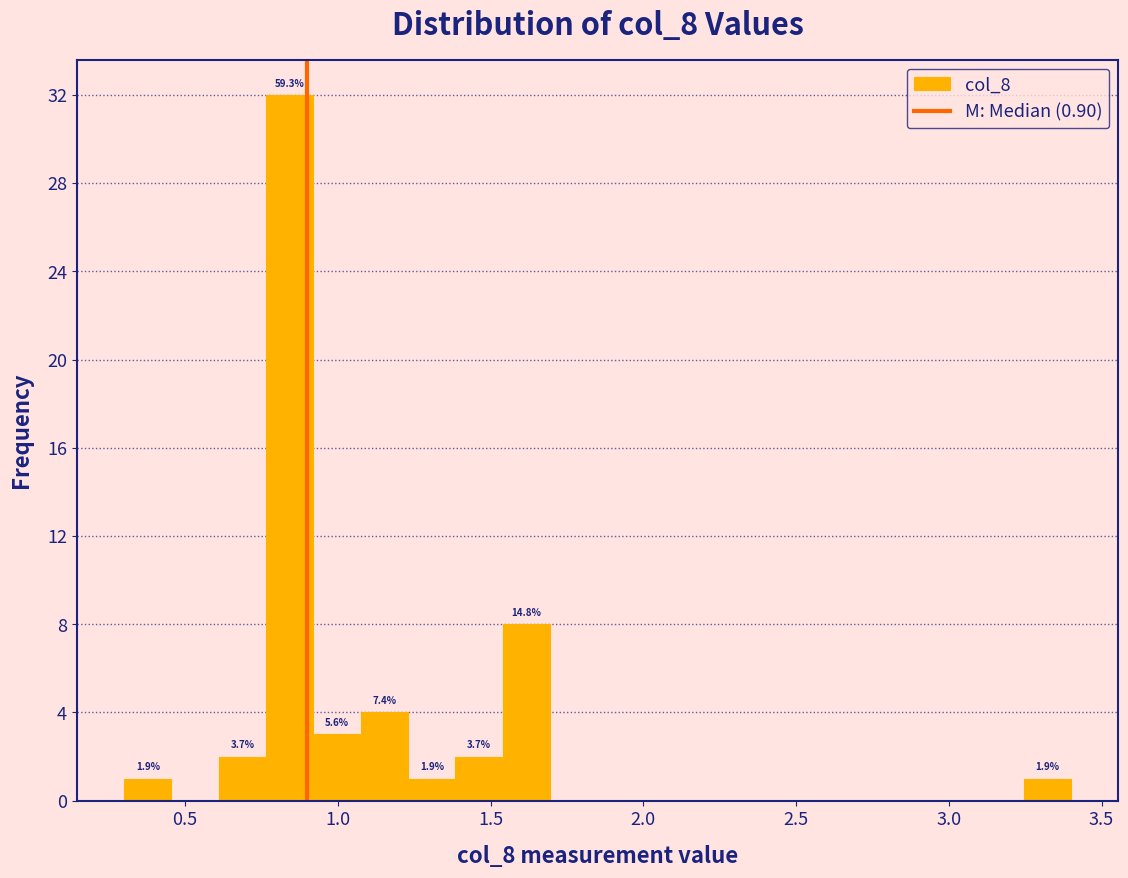

Around what value on the x-axis is the tallest bar? Give the approximate position of its centre, as read against the axis.

0.85